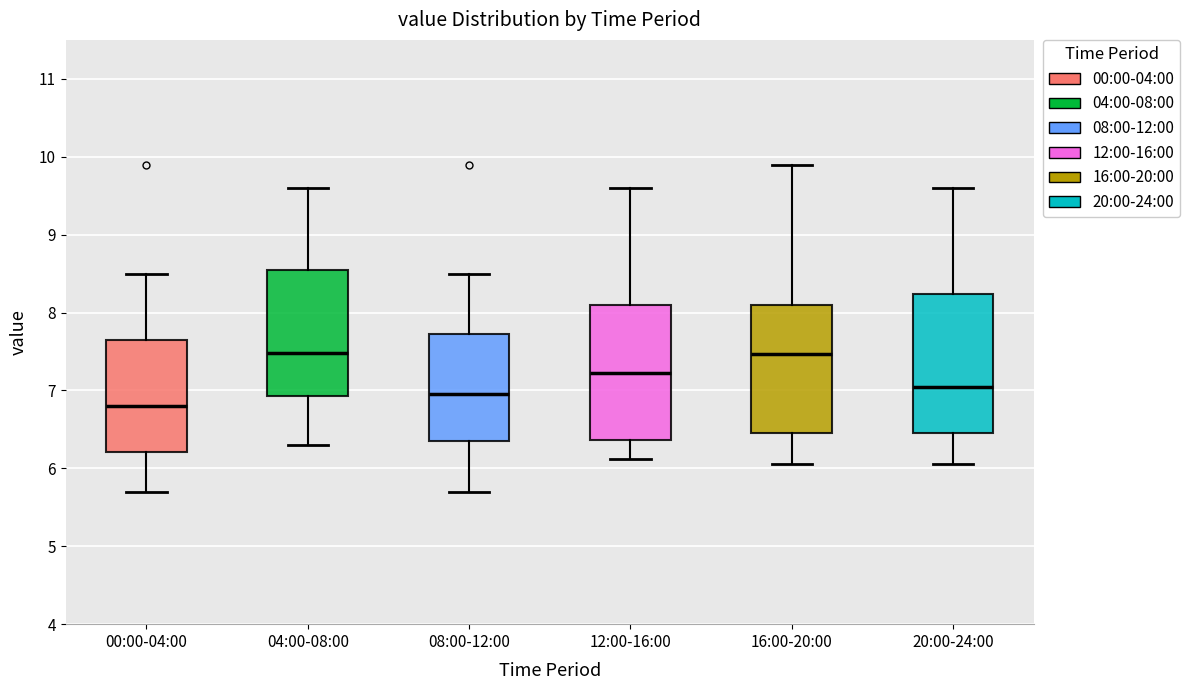

Which box's median line is the lowest?

00:00-04:00